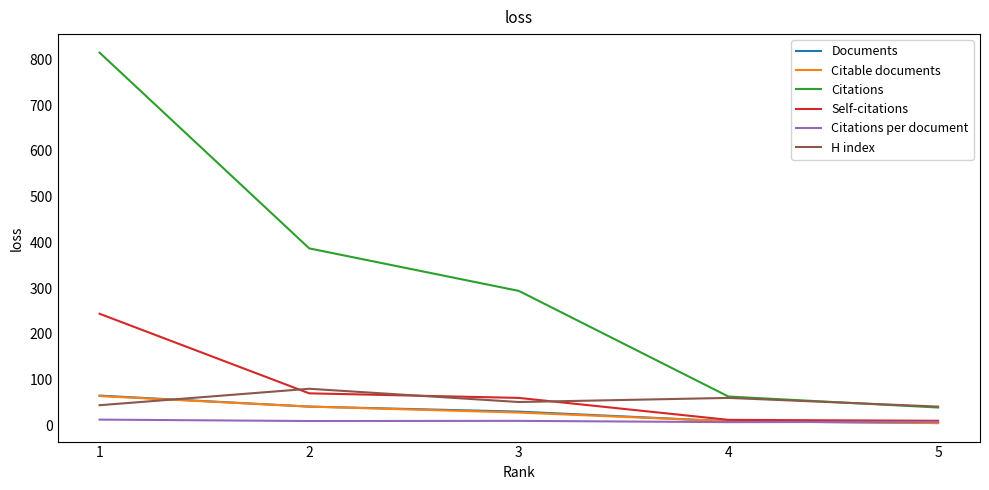

Which series has the largest total across all categories?

Citations